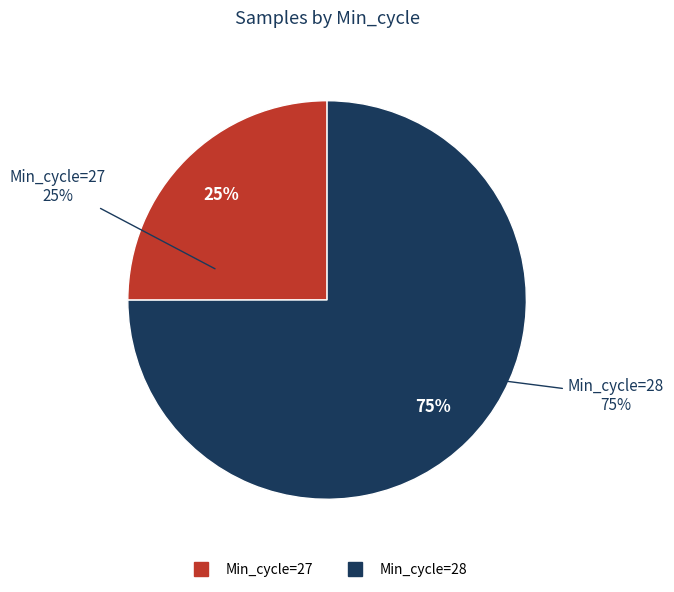

Between 28 and 28, which is larger?

28